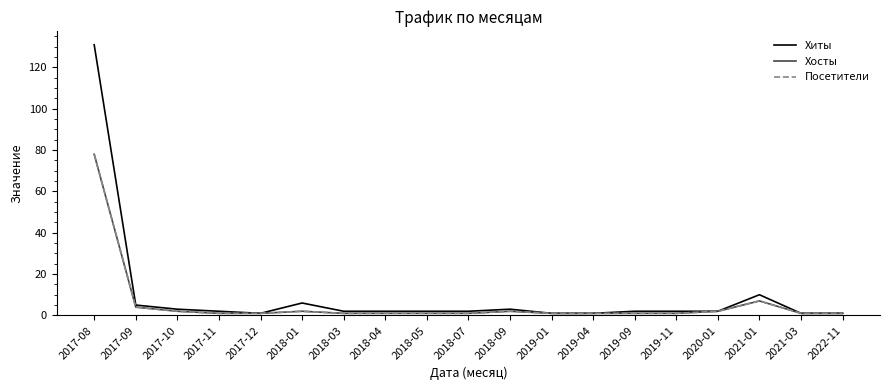

At which category does Хосты reach its first local peak?

2018-01